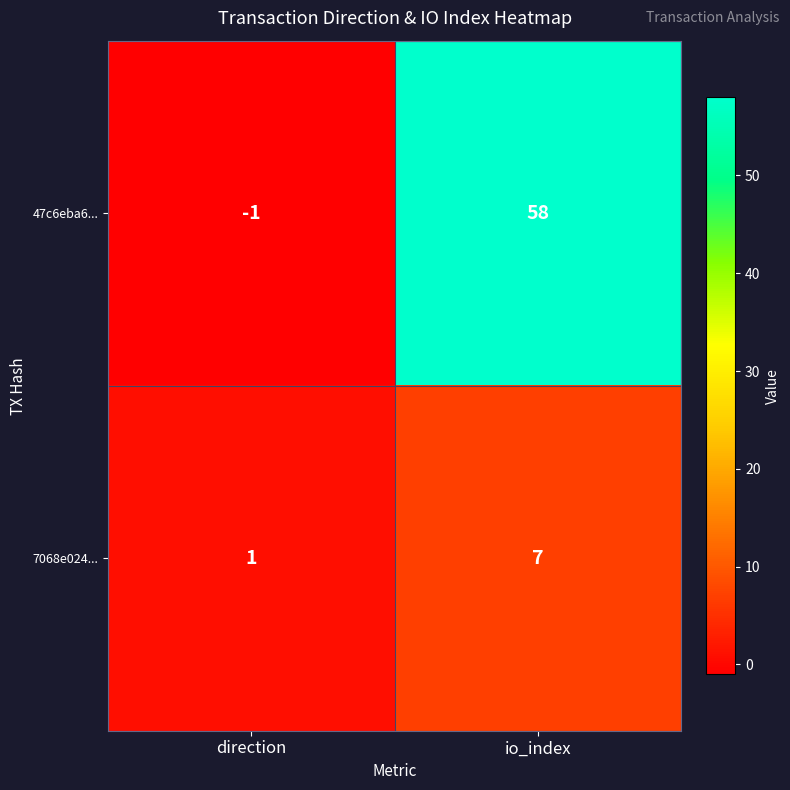

True or false: 7068e024... has a value of 7 at io_index.

True